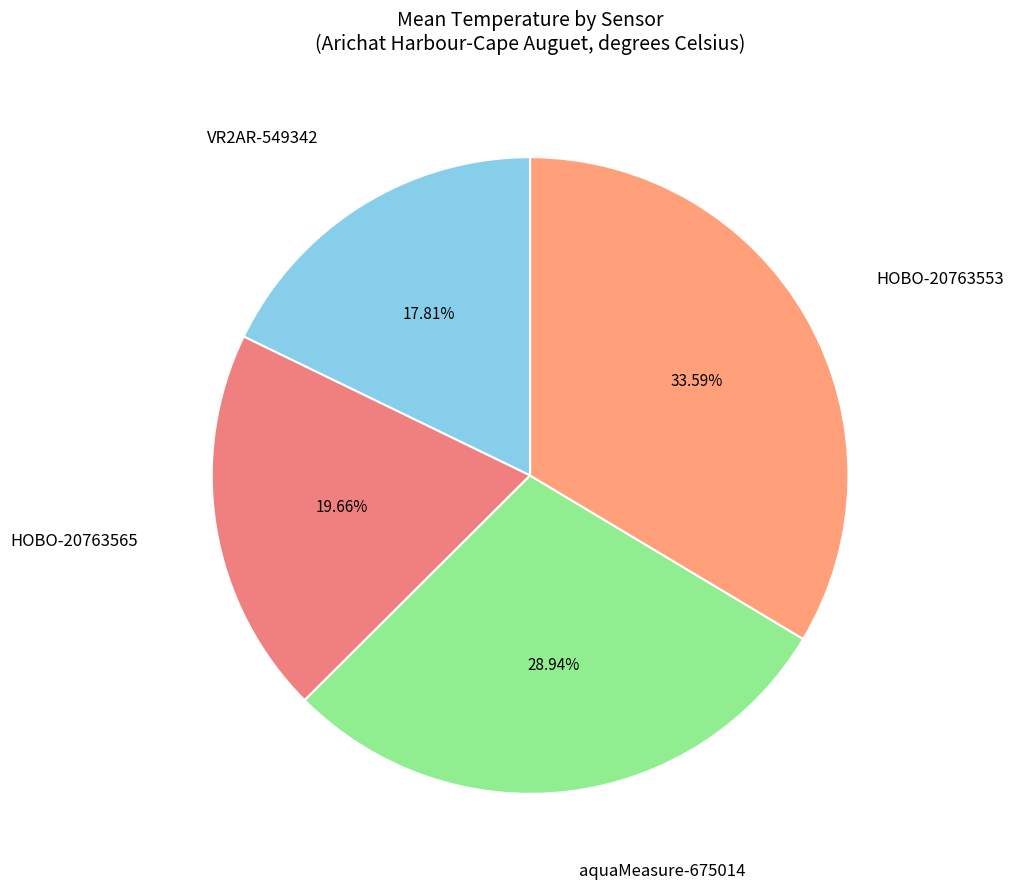

Is there a majority slice in this chart?

No